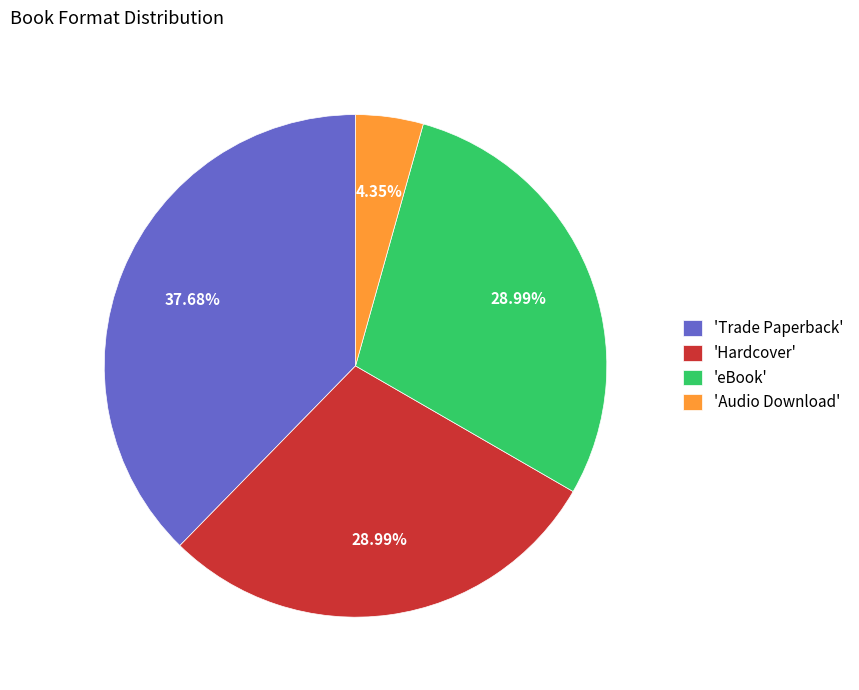

Which has a higher value, 'Audio Download' or 'Hardcover'?

'Hardcover'